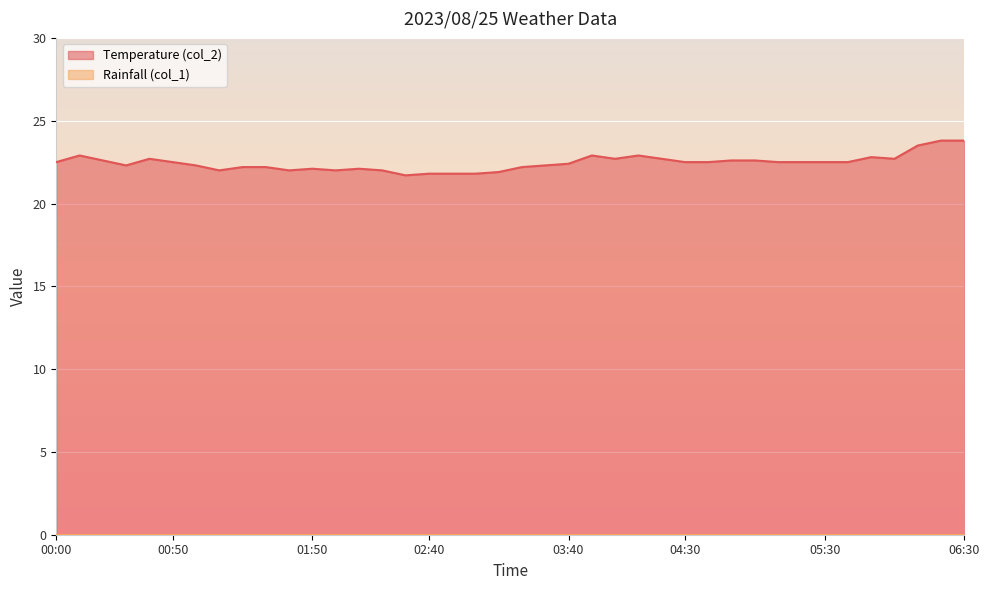

Which category has the lowest value across all series?

02:30